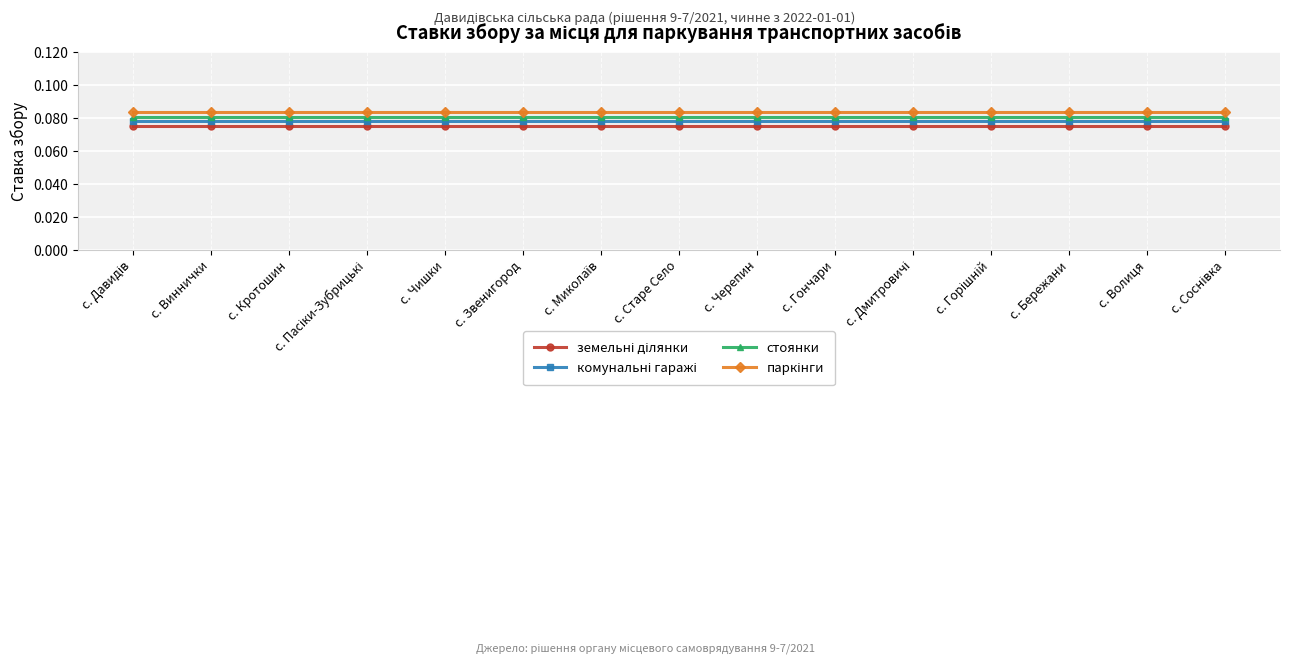

What is the label of the 5th point from the left?

с. Чишки